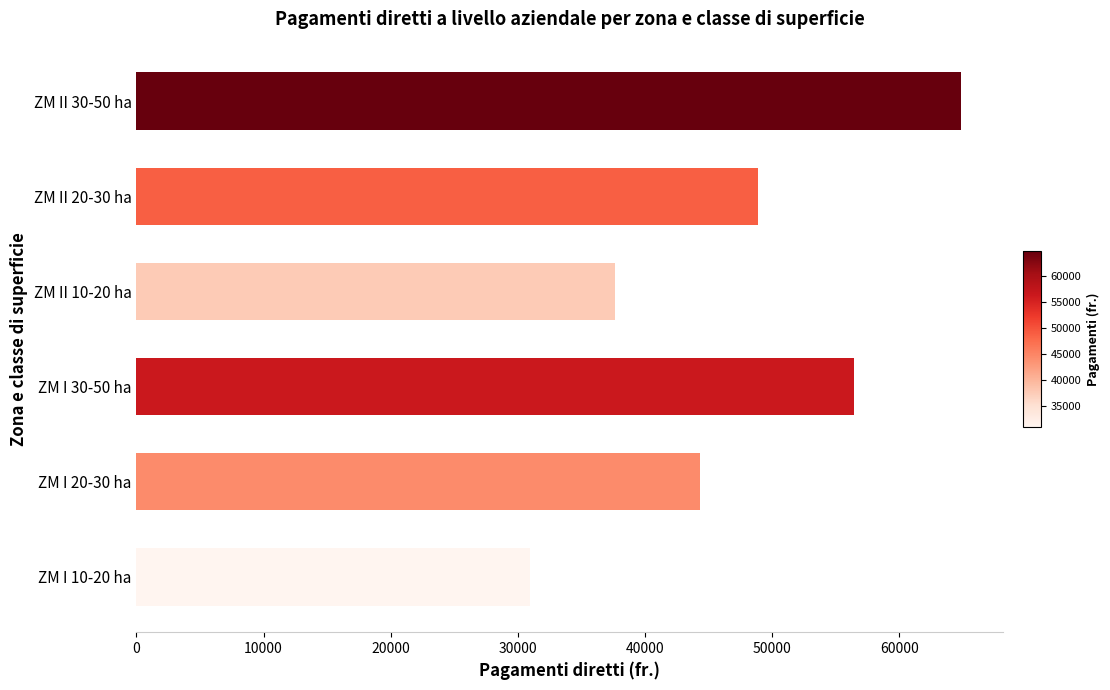

Reading top to bottom, extract all data points from this chart.

ZM II 30-50 ha=64879	ZM II 20-30 ha=48857	ZM II 10-20 ha=37664	ZM I 30-50 ha=56440	ZM I 20-30 ha=44361	ZM I 10-20 ha=30966